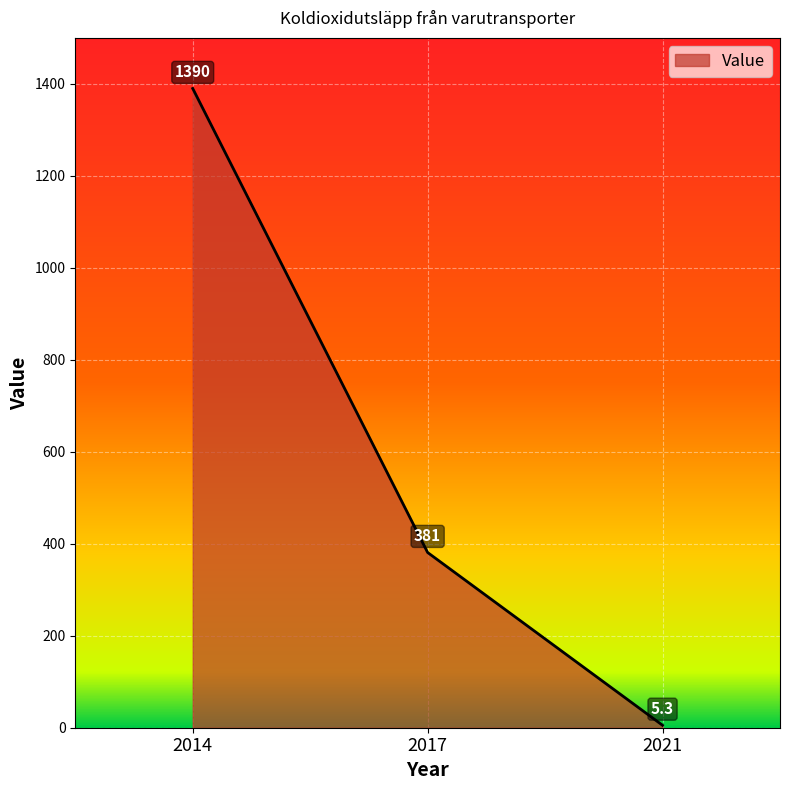

How many values are below 381?

1